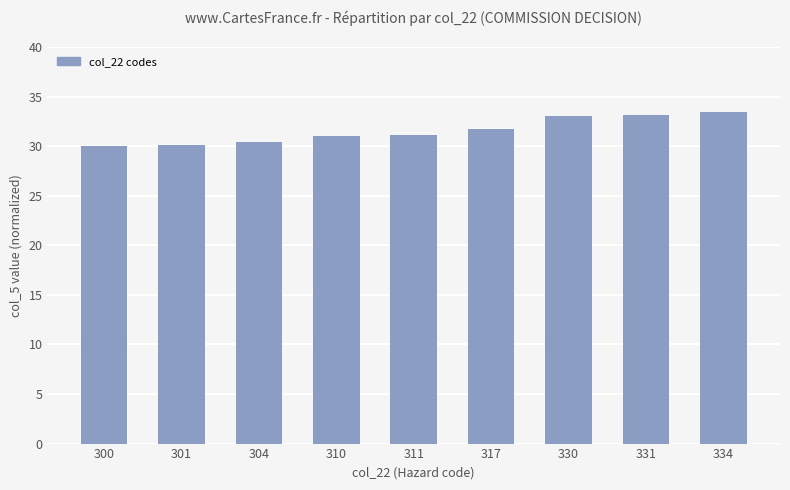

What is the value of the 4th bar from the left?

31.0